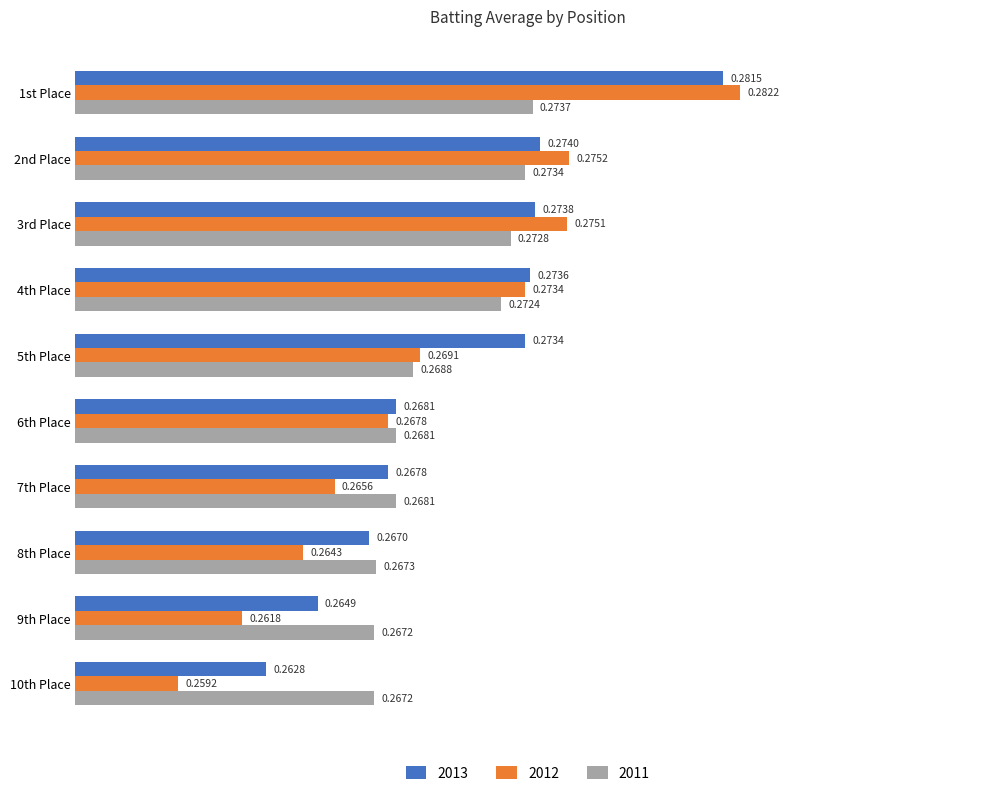

Which series changed the most between 2nd Place and 9th Place?

2012